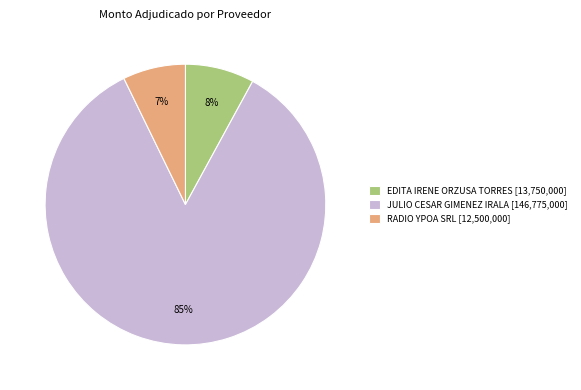

Which slice is the smallest?

RADIO YPOA SRL